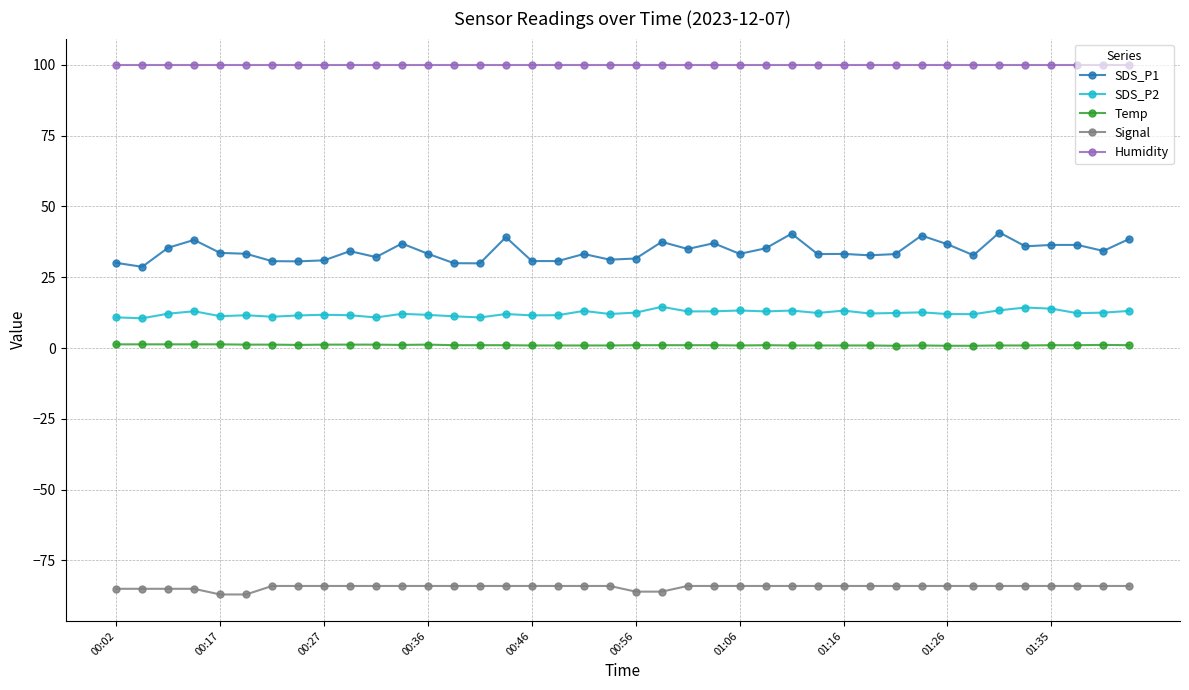

True or false: SDS_P2 and Temp intersect in this chart.

False